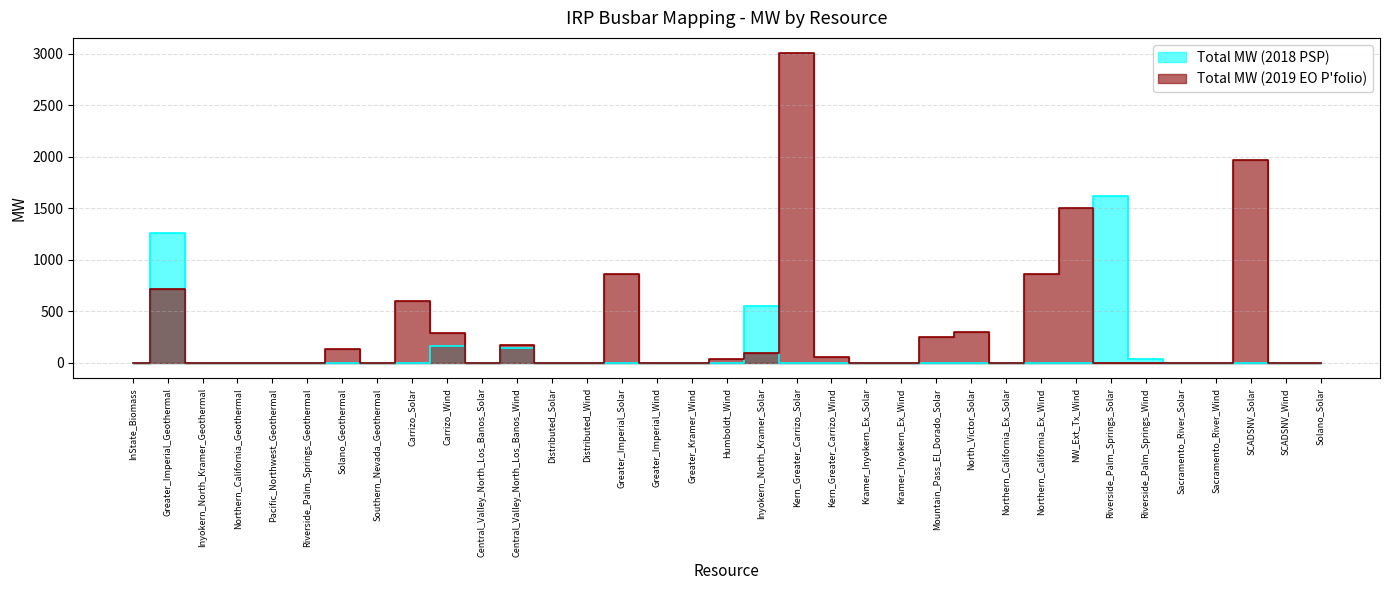

What position from the right is Greater_Kramer_Wind?

19